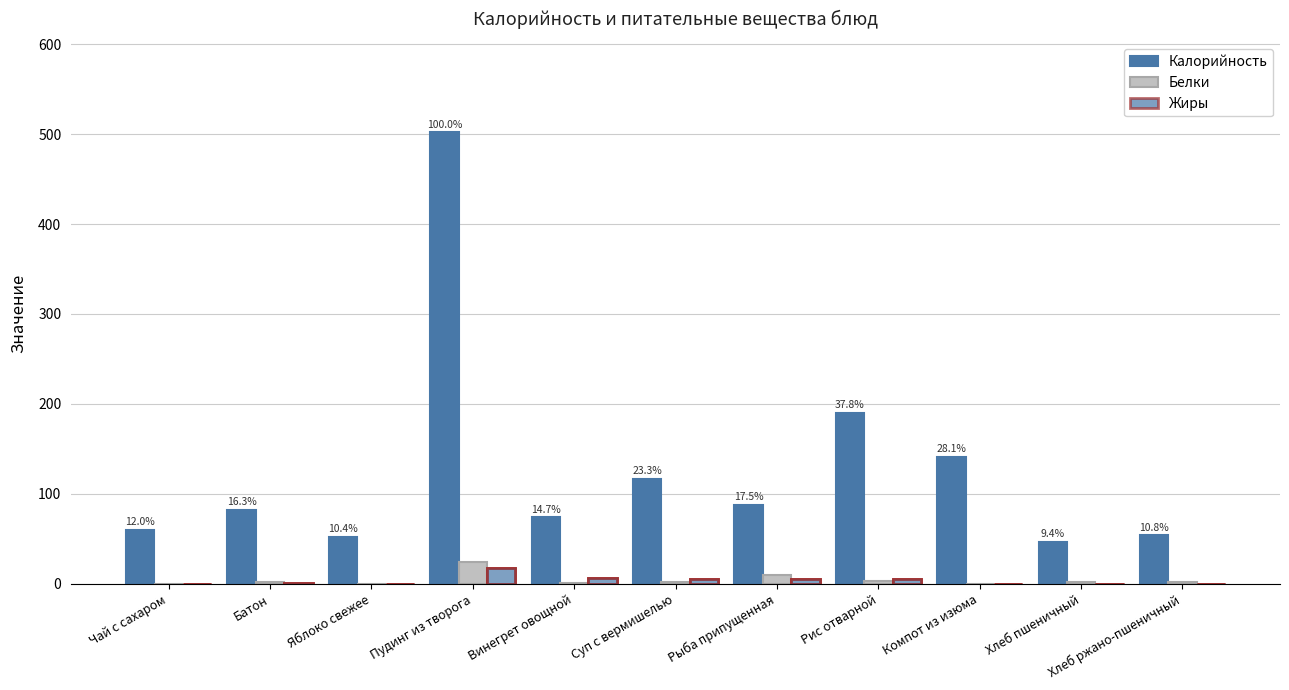

What is the difference between the maximum and second lowest values in the Калорийность series?

450.0